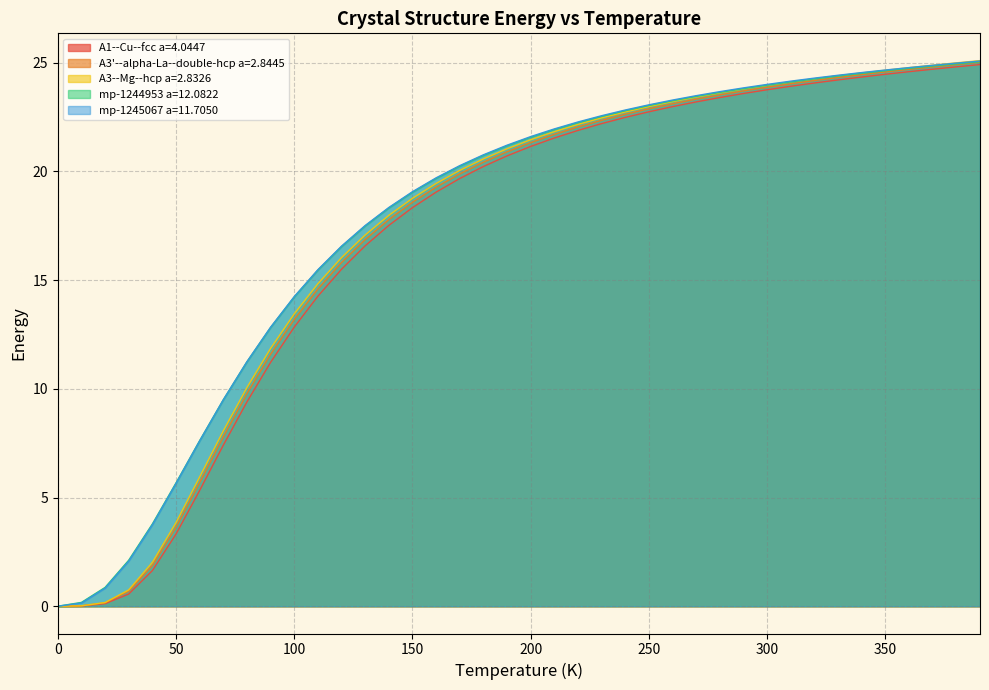

Is the value of mp-1245067 a=11.7050 at 0 greater than the value of A3'--alpha-La--double-hcp a=2.8445 at 200?

No